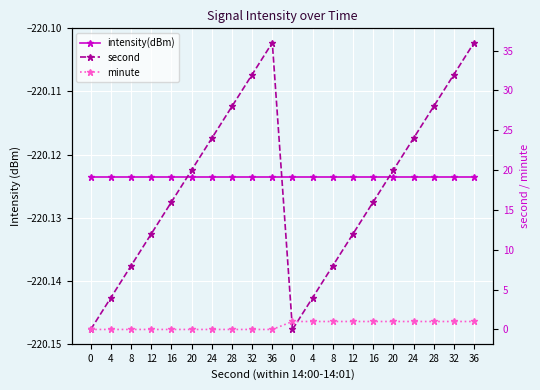

Count the number of categories in the chart.

20